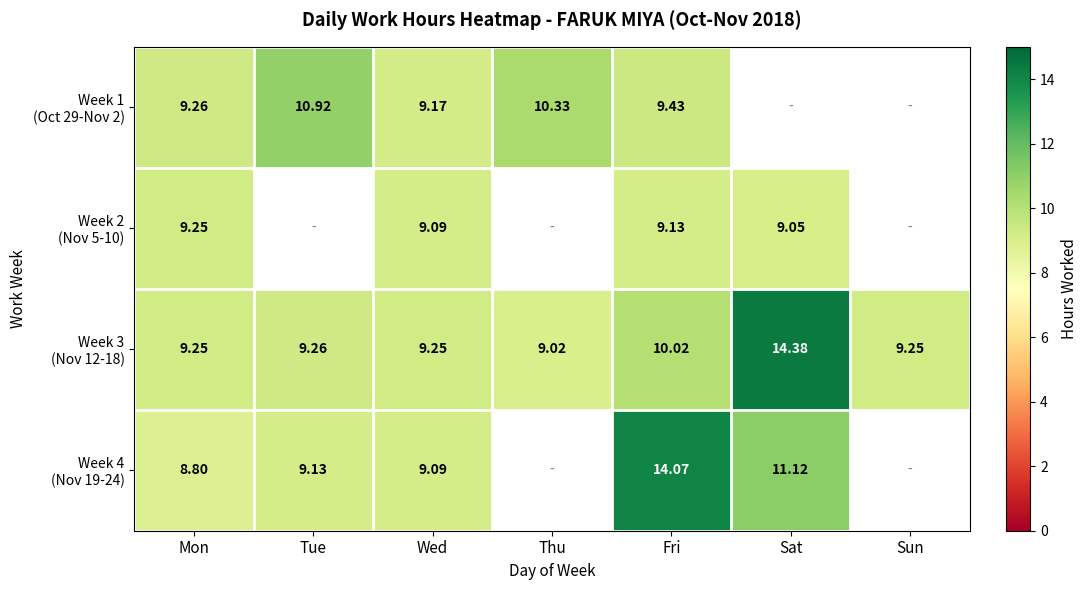

At which label does Week 1 (Oct 29-Nov 2) first exceed 10?

Tue